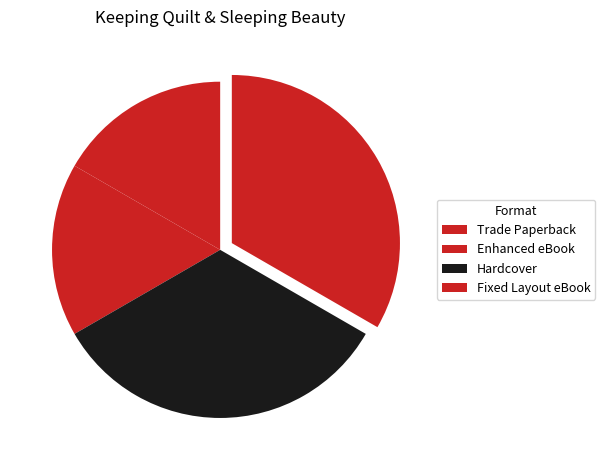

To the nearest percent, what is the average slice percentage?

25%